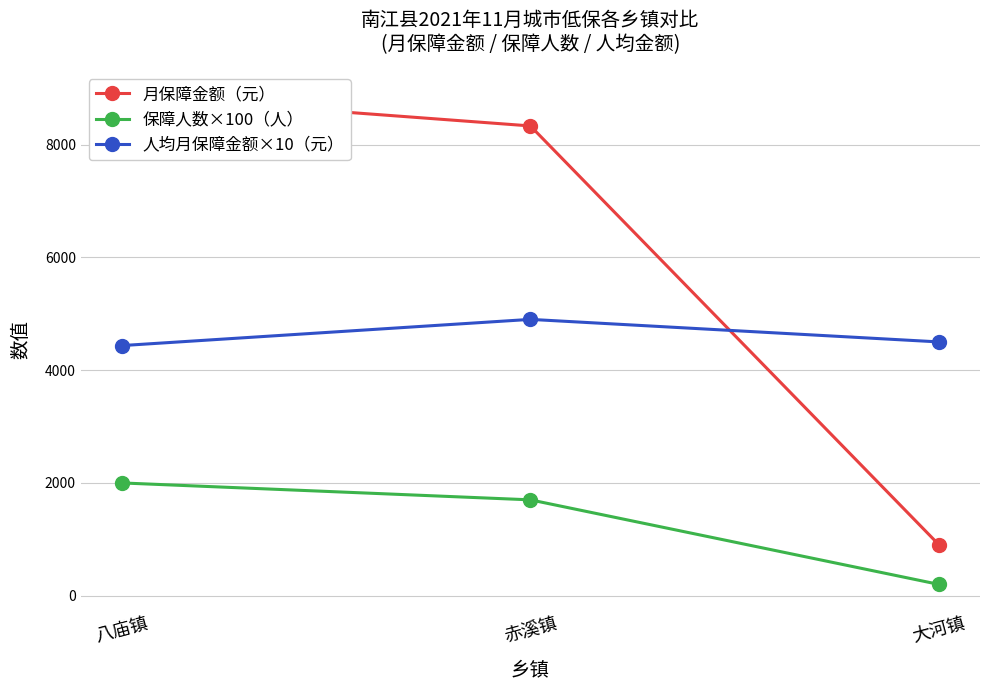

Rank the categories by 保障人数×100（人） value from lowest to highest.

大河镇, 赤溪镇, 八庙镇